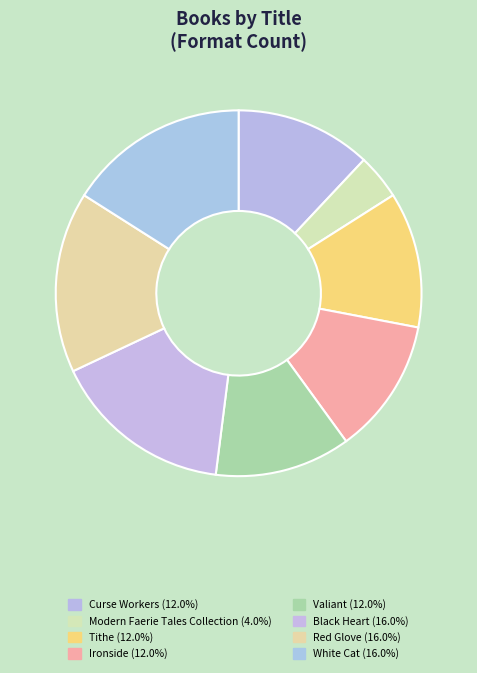

Count the number of slices in the pie.

8